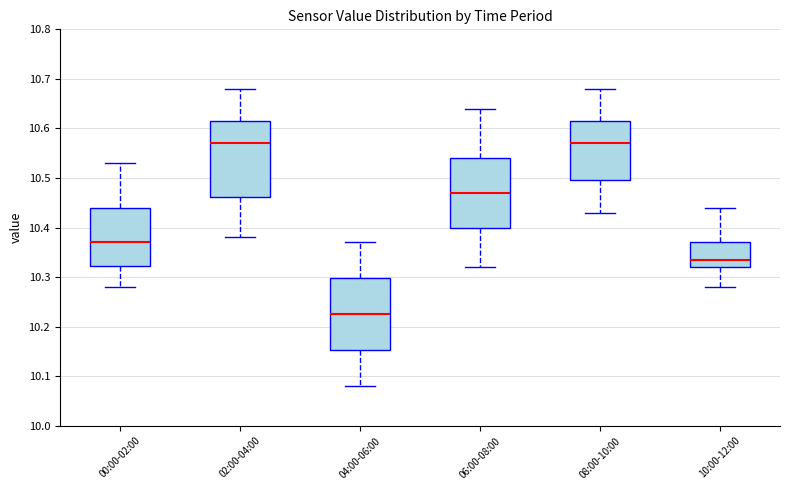

Which box's median line is the lowest?

04:00-06:00